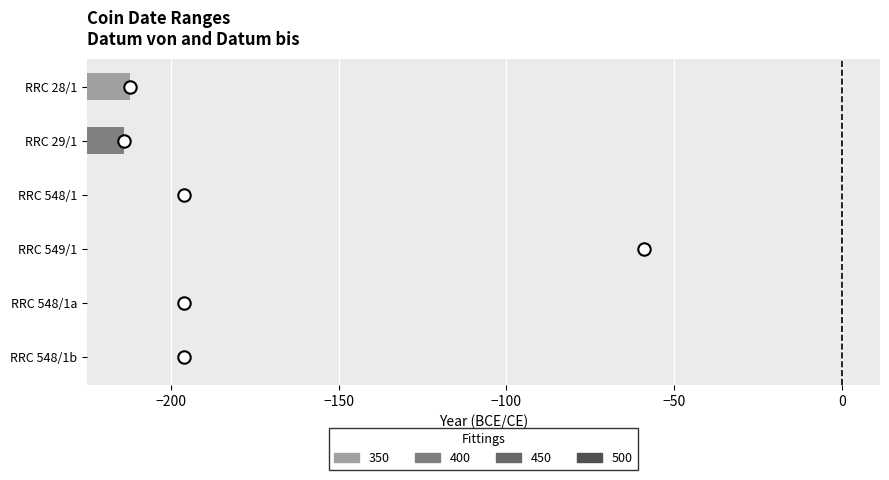

At how many categories does at least one series exceed 8?

2